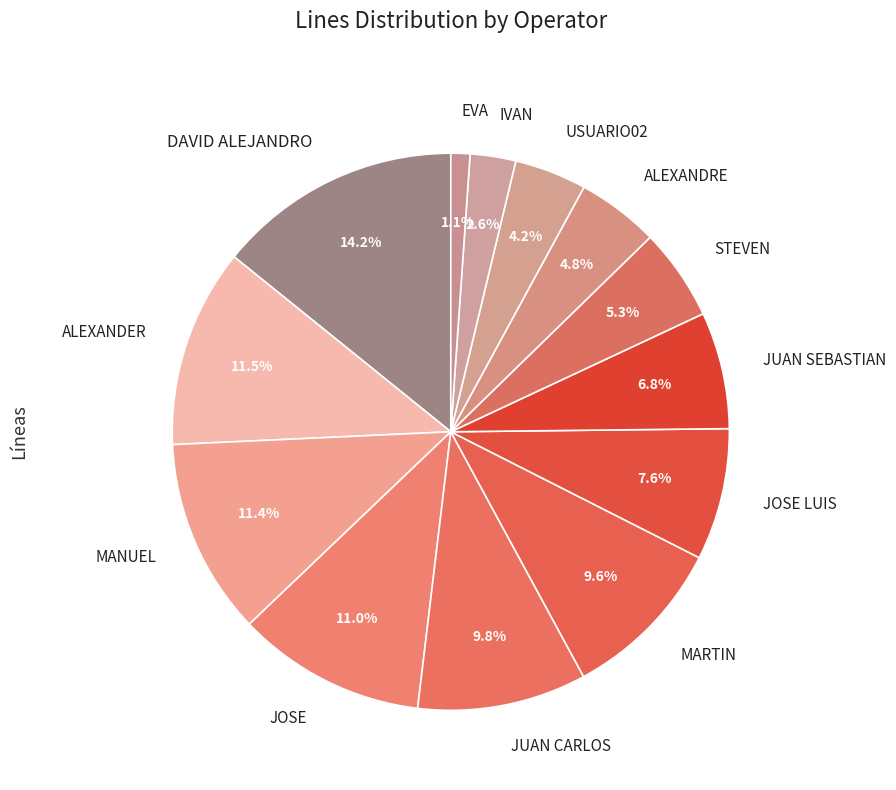

To the nearest percent, what portion does EVA represent?

1%